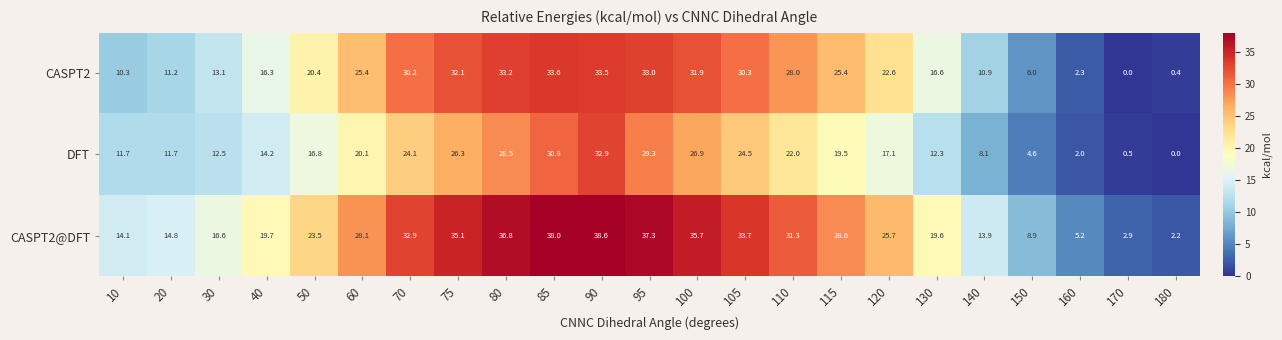

What is the spread (max minus min) of values at 70?

8.8